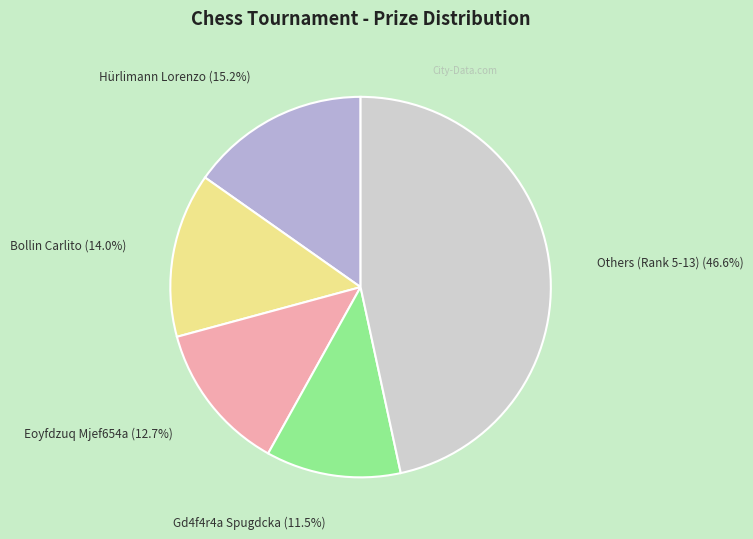

Is there a majority slice in this chart?

No